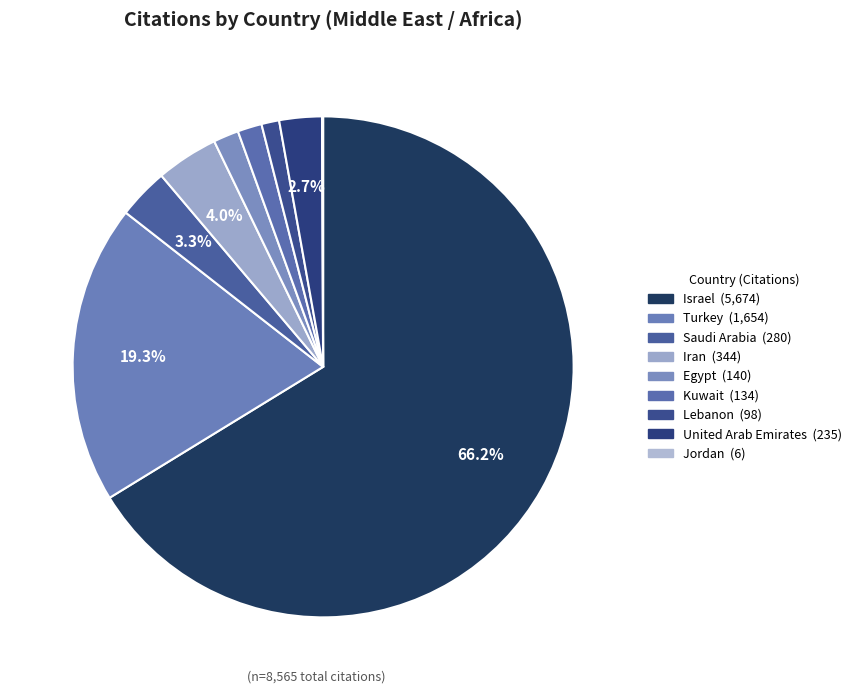

Which has a higher value, Jordan or Israel?

Israel